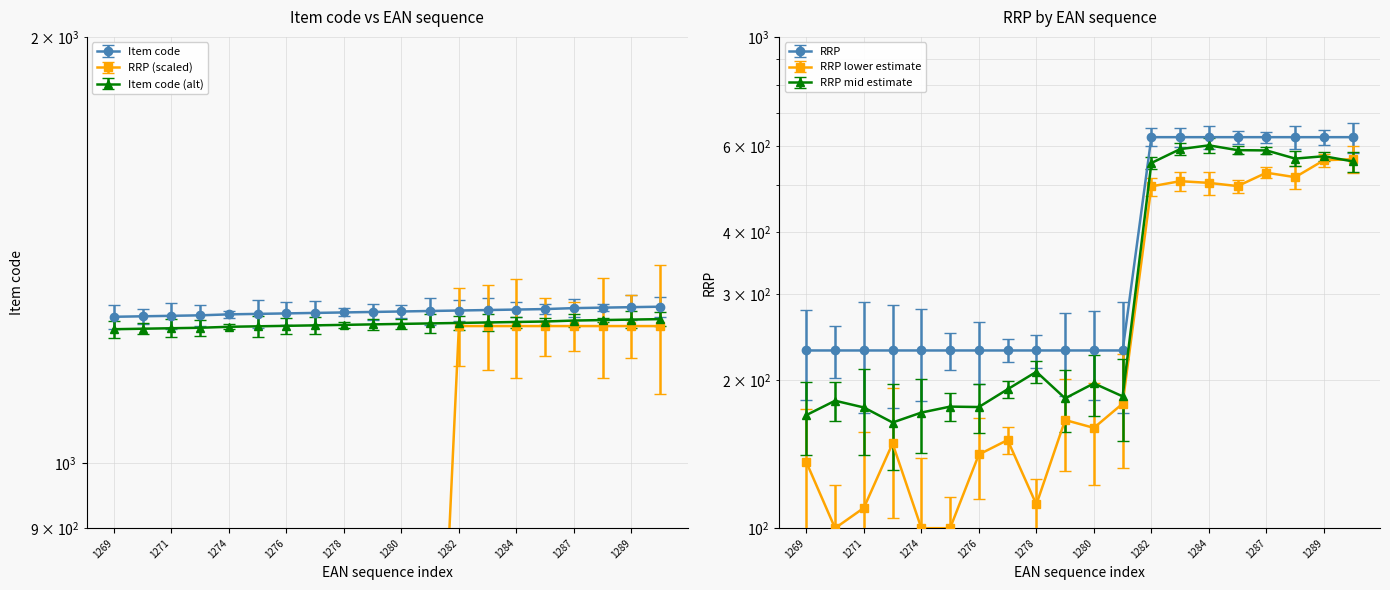

Reading left to right, extract all data points from this chart.

Item code: 1269=1269	1270=1270	1271=1271	1272=1272	1274=1274	1275=1275	1276=1276	1277=1277	1278=1278	1279=1279	1280=1280	1281=1281	1282=1282	1283=1283	1284=1284	1285=1285	1287=1287	1288=1288	1289=1289	1290=1290
RRP: 1269=460	1270=460	1271=460	1272=460	1274=460	1275=460	1276=460	1277=460	1278=460	1279=460	1280=460	1281=460	1282=1250	1283=1250	1284=1250	1285=1250	1287=1250	1288=1250	1289=1250	1290=1250